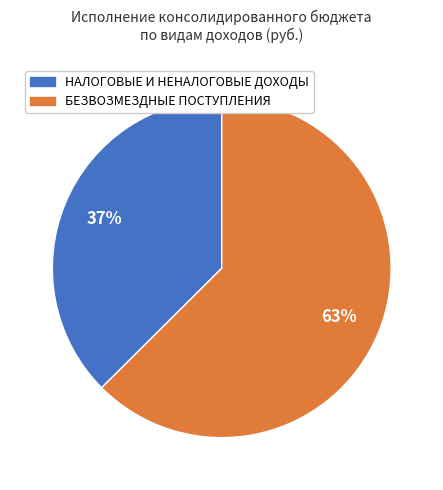

Do НАЛОГОВЫЕ И НЕНАЛОГОВЫЕ ДОХОДЫ and БЕЗВОЗМЕЗДНЫЕ ПОСТУПЛЕНИЯ together represent more than half of the pie?

Yes